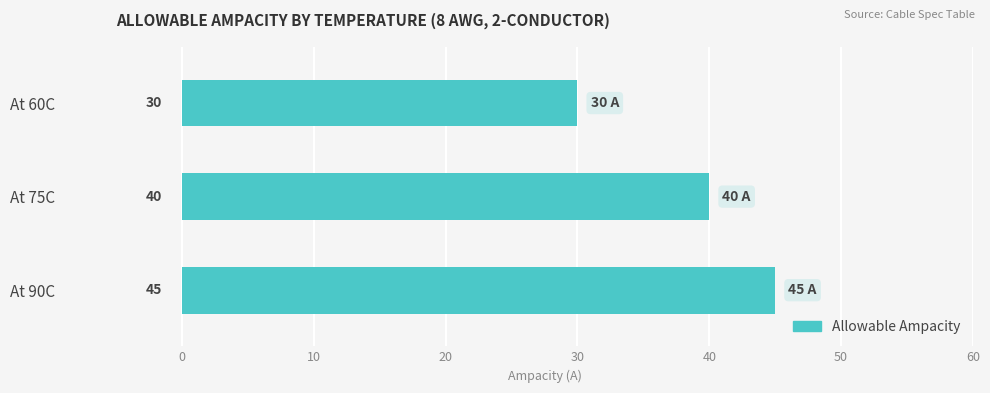

Reading top to bottom, list all the values displayed in this chart.

30	40	45